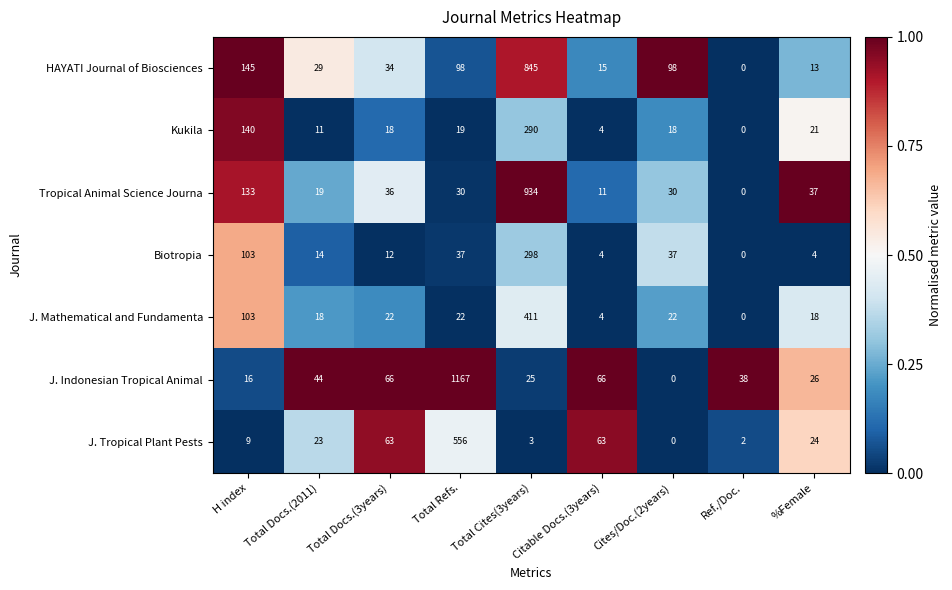

What is the difference between the Biotropia values at Ref./Doc. and Cites/Doc.(2years)?

37